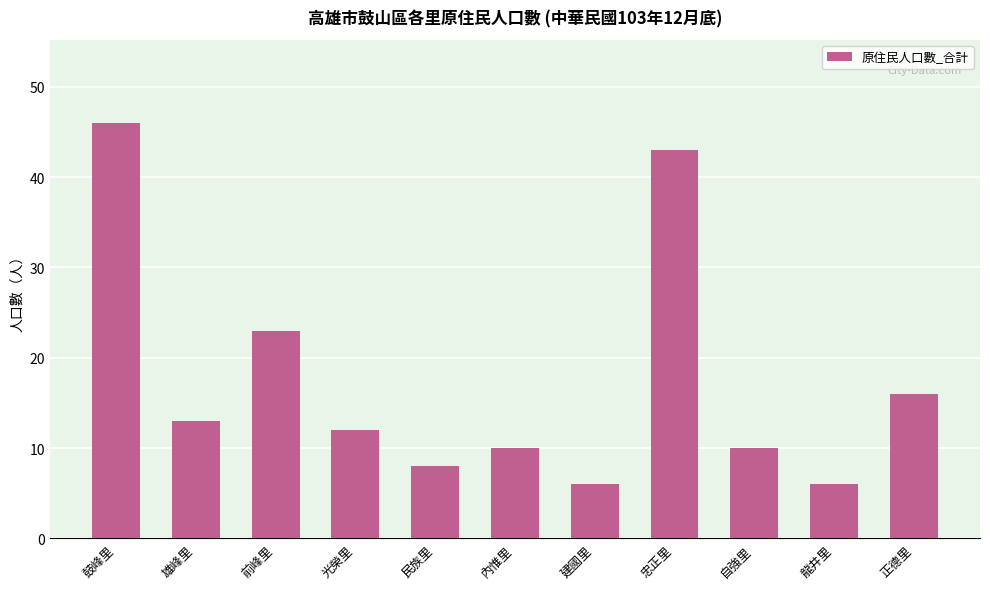

How many values are below 12?

5